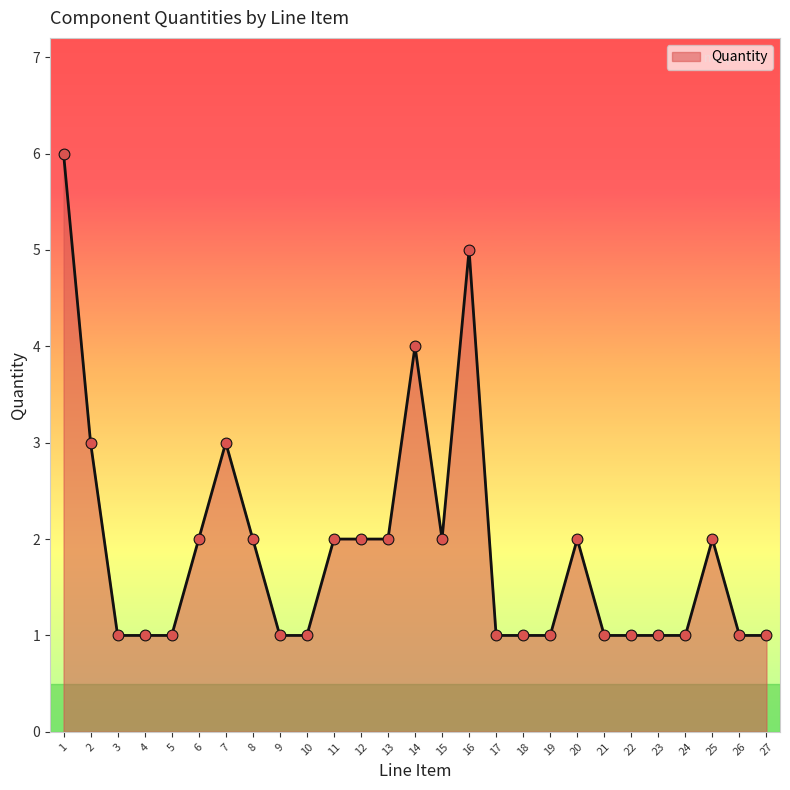

Approximately how many times larger is the value at 15 compared to 4?

2.0